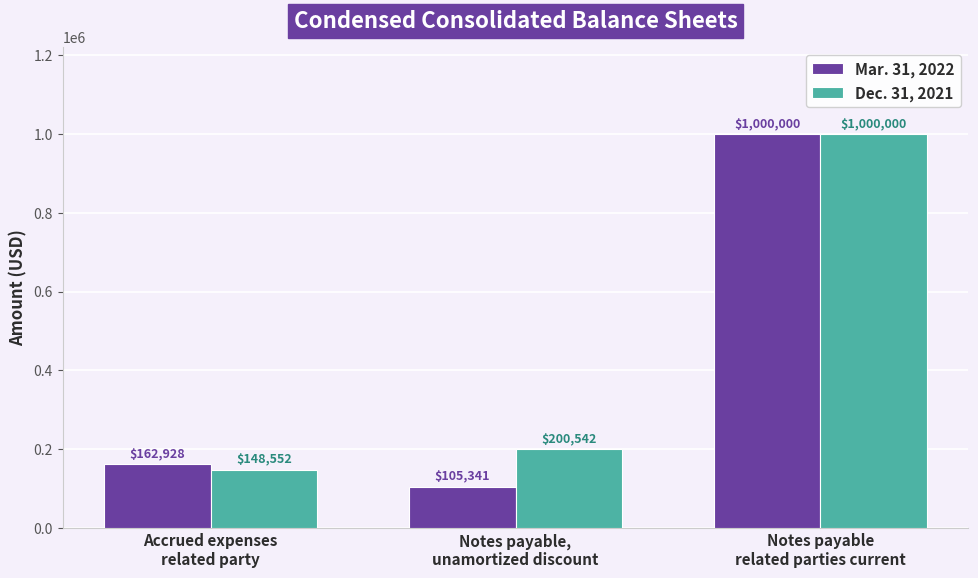

How many values in the Dec. 31, 2021 series are below 200542?

1